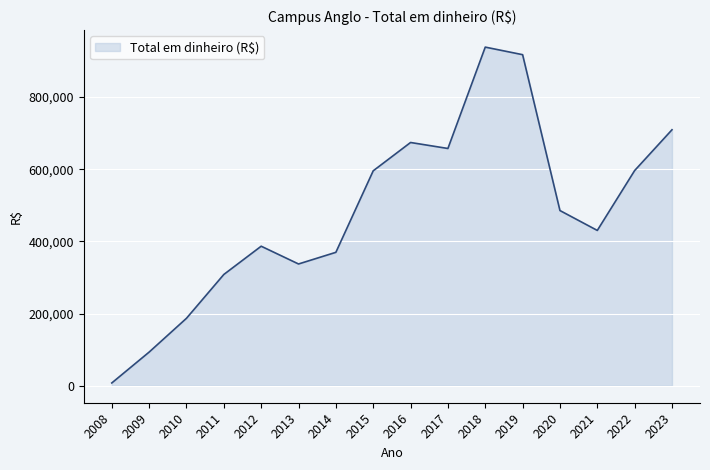

What is the ratio of the value at 2012 to the value at 2020?

0.8